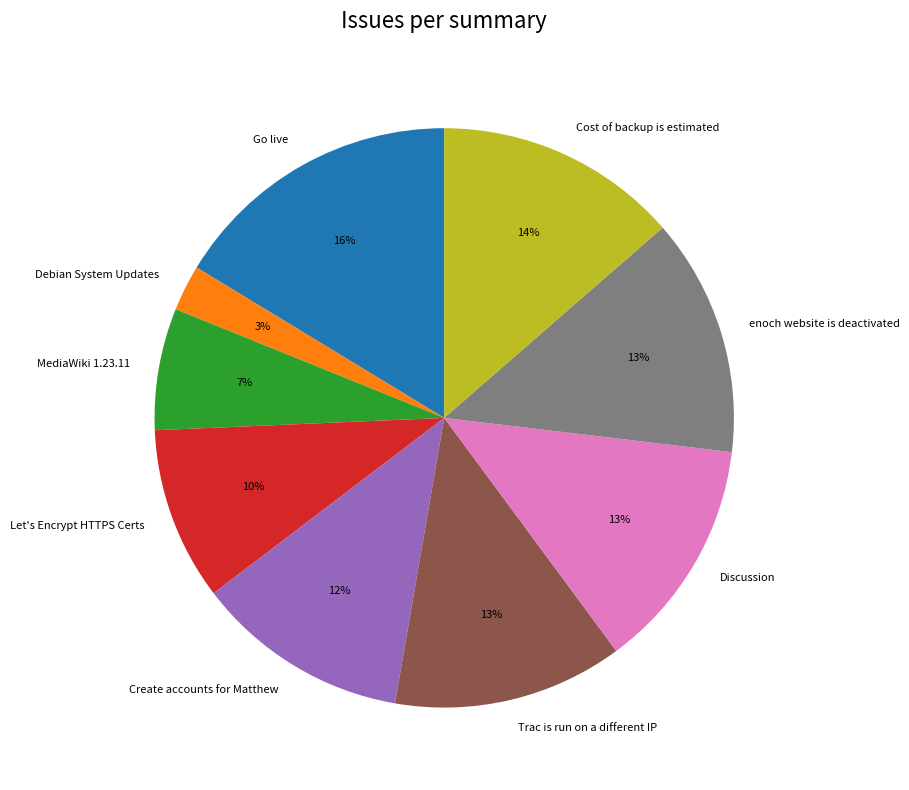

Is there any slice that represents more than half of the pie?

No